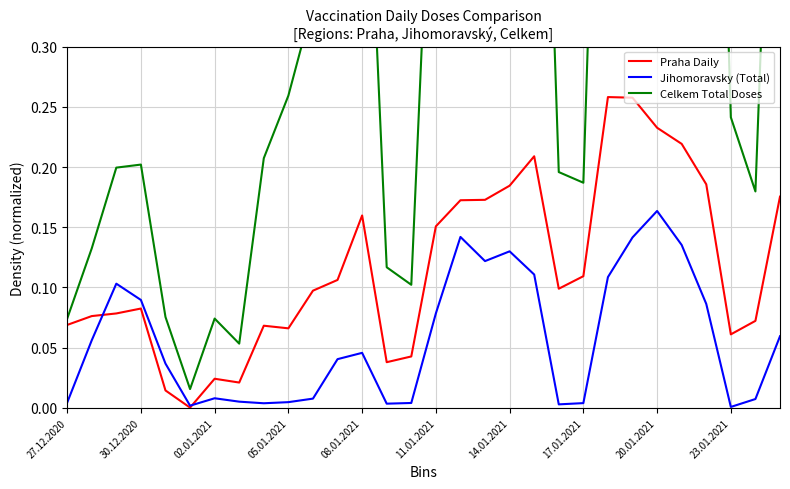

At which category is the sum across all series the highest?

25